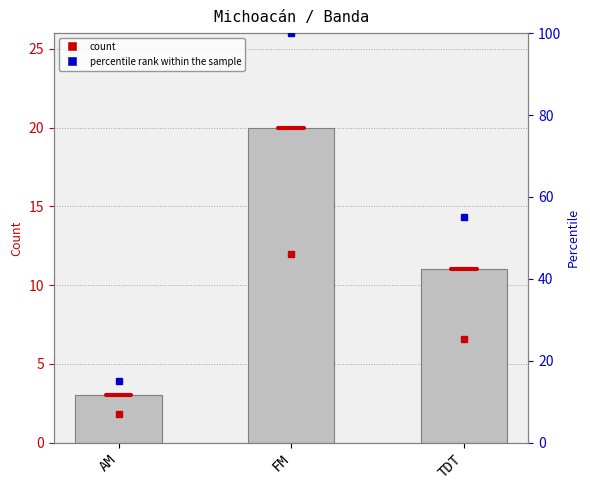

What is the change in value from FM to TDT?

-9